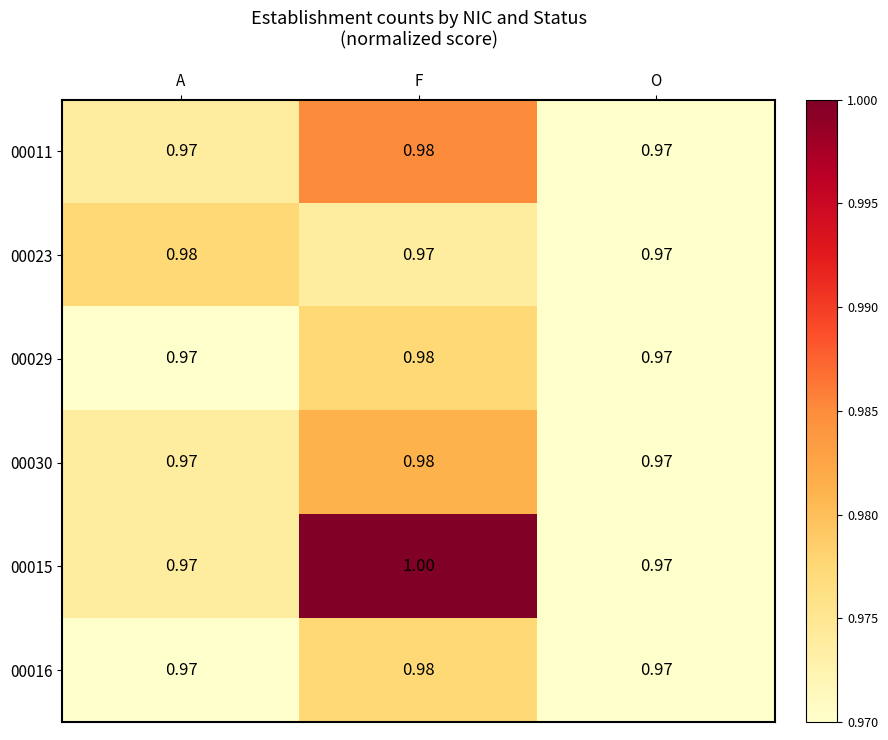

At which category does the chart reach its peak across all series?

F